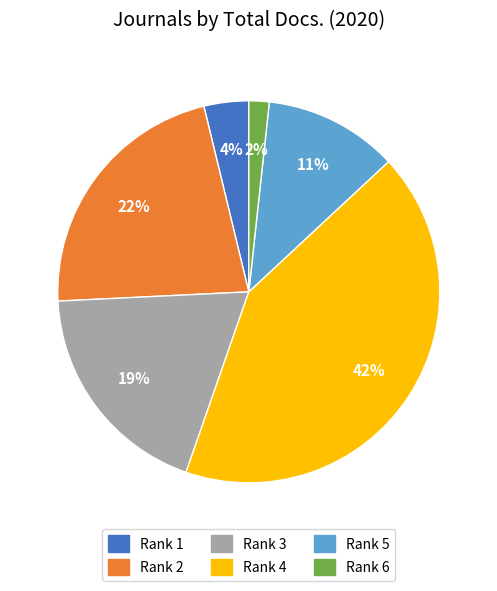

The Rank 5 slice represents 11% of the pie. True or false?

True